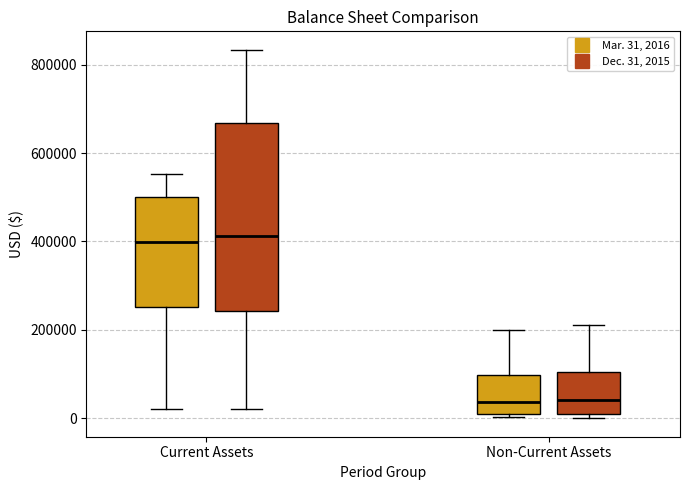

Reading left to right, read every box against the y-axis: the position of its median line, the range the box covers, and the ends of its whiskers. The values are not printed on the chart, so give them approximately, as read against the axis.

Current Assets (Mar. 31, 2016): median 400000, box 260000 to 500000, whiskers 20000 to 560000
Current Assets (Dec. 31, 2015): median 420000, box 240000 to 660000, whiskers 20000 to 840000
Non-Current Assets (Mar. 31, 2016): median 40000, box 0 to 100000, whiskers 0 (just below the box's lower edge) to 200000
Non-Current Assets (Dec. 31, 2015): median 40000, box 0 to 100000, whiskers 0 (just below the box's lower edge) to 220000